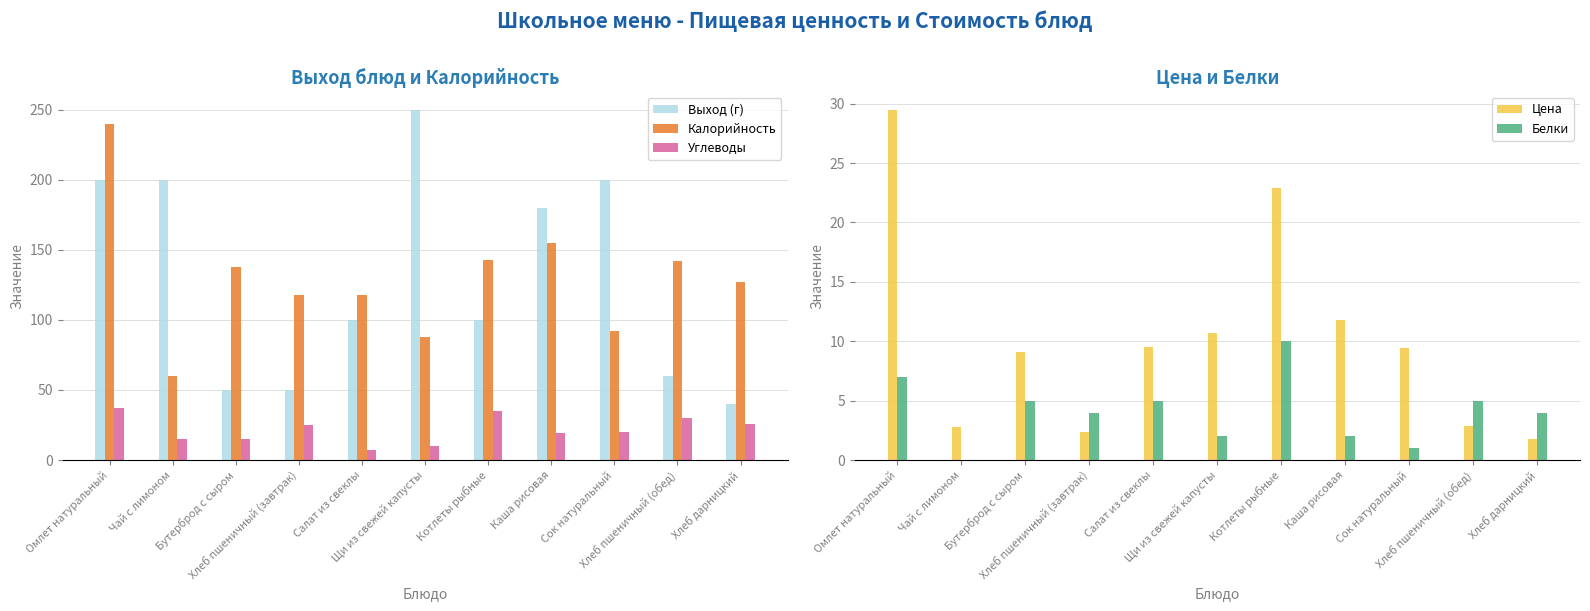

Rank the categories by Углеводы value from lowest to highest.

Салат из свеклы, Щи из свежей капусты, Чай с лимоном, Бутерброд с сыром, Каша рисовая, Сок натуральный, Хлеб пшеничный (завтрак), Хлеб дарницкий, Хлеб пшеничный (обед), Котлеты рыбные, Омлет натуральный